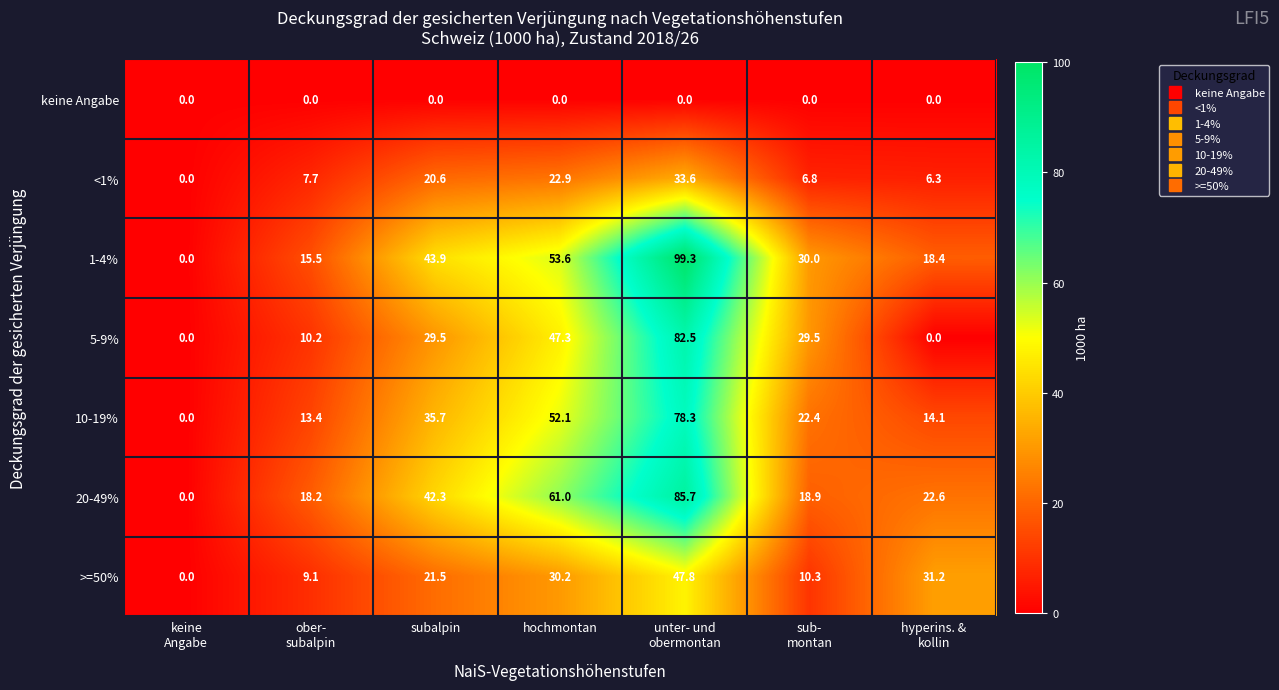

Which series has the widest spread of values?

1-4%